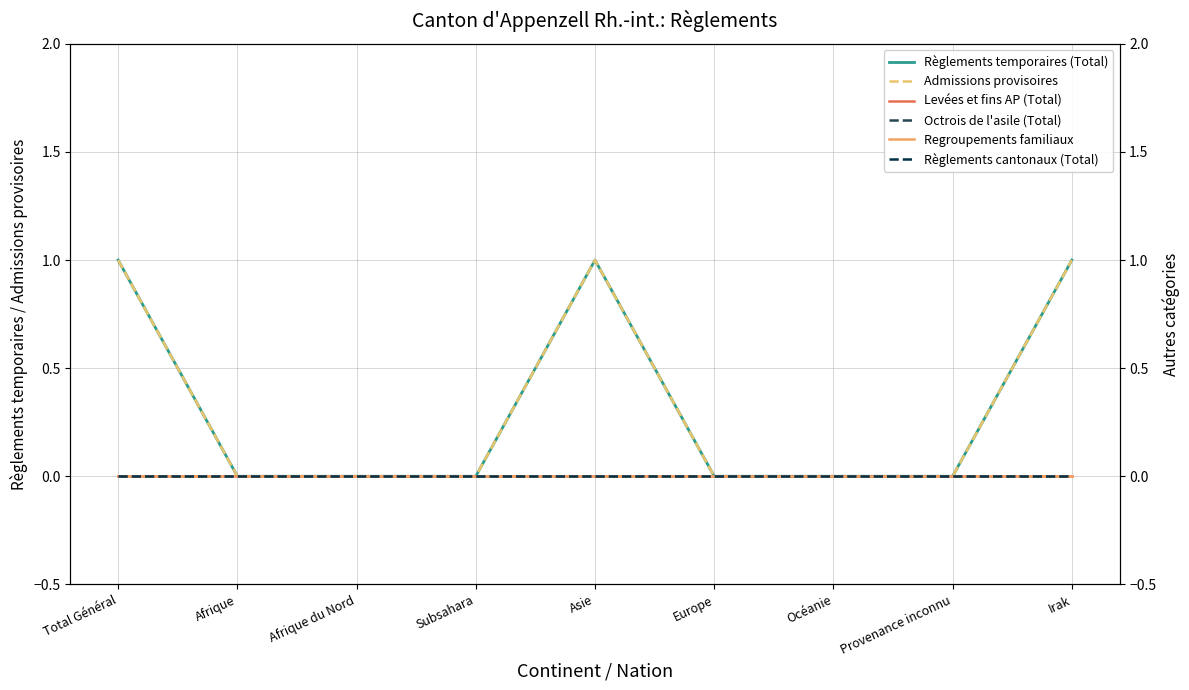

True or false: Regroupements familiaux has more than 2 interior local peaks.

False